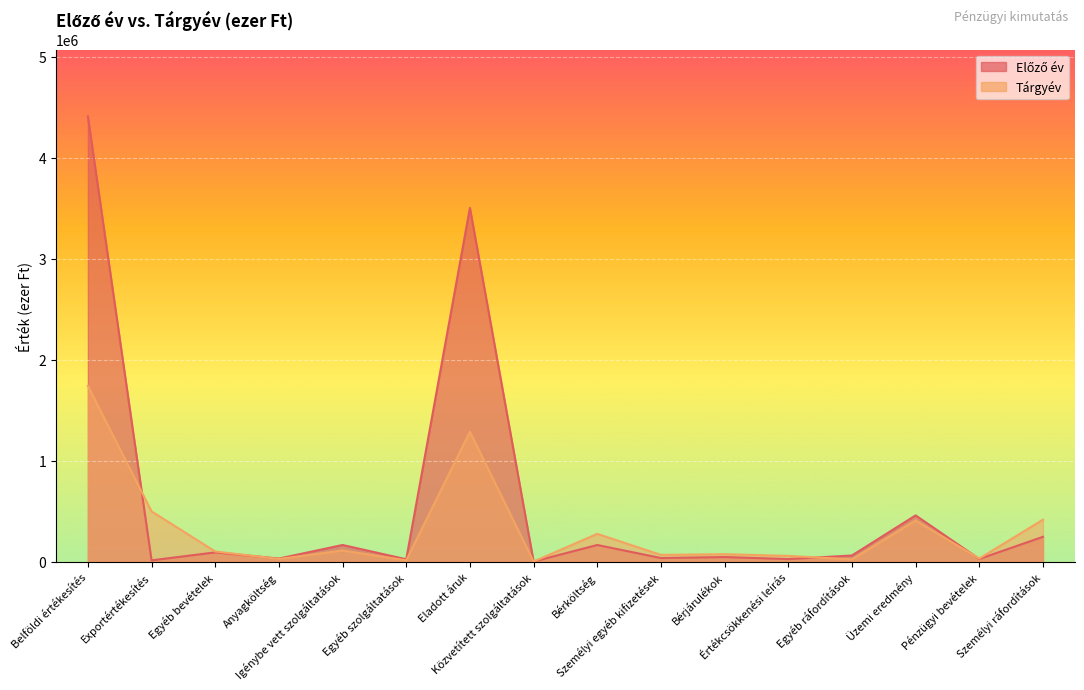

What is the approximate value of Tárgyév at Anyagköltség?

26258